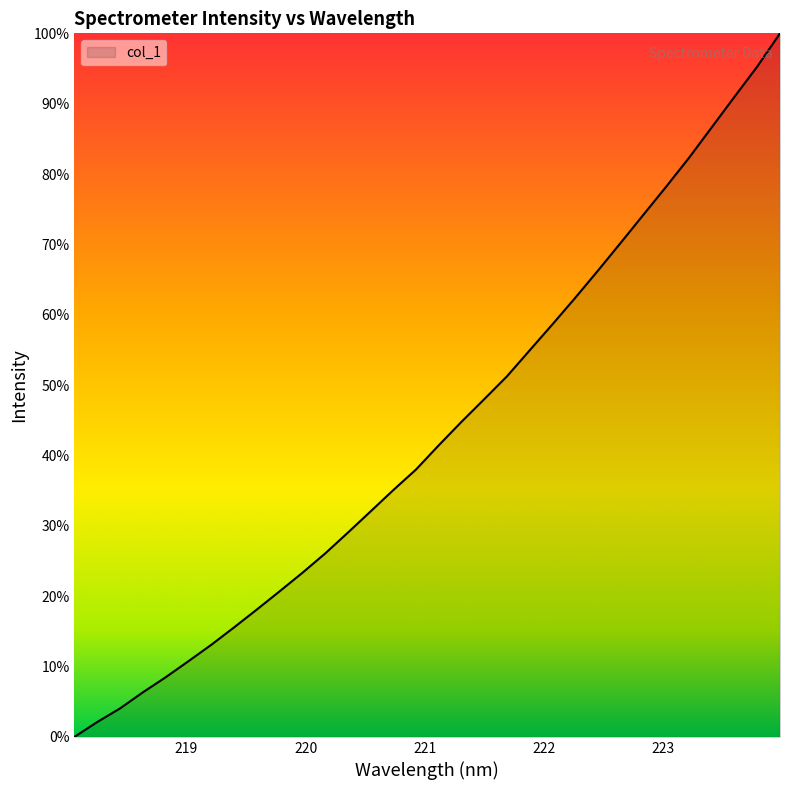

What is the maximum value shown in the chart?

100.0